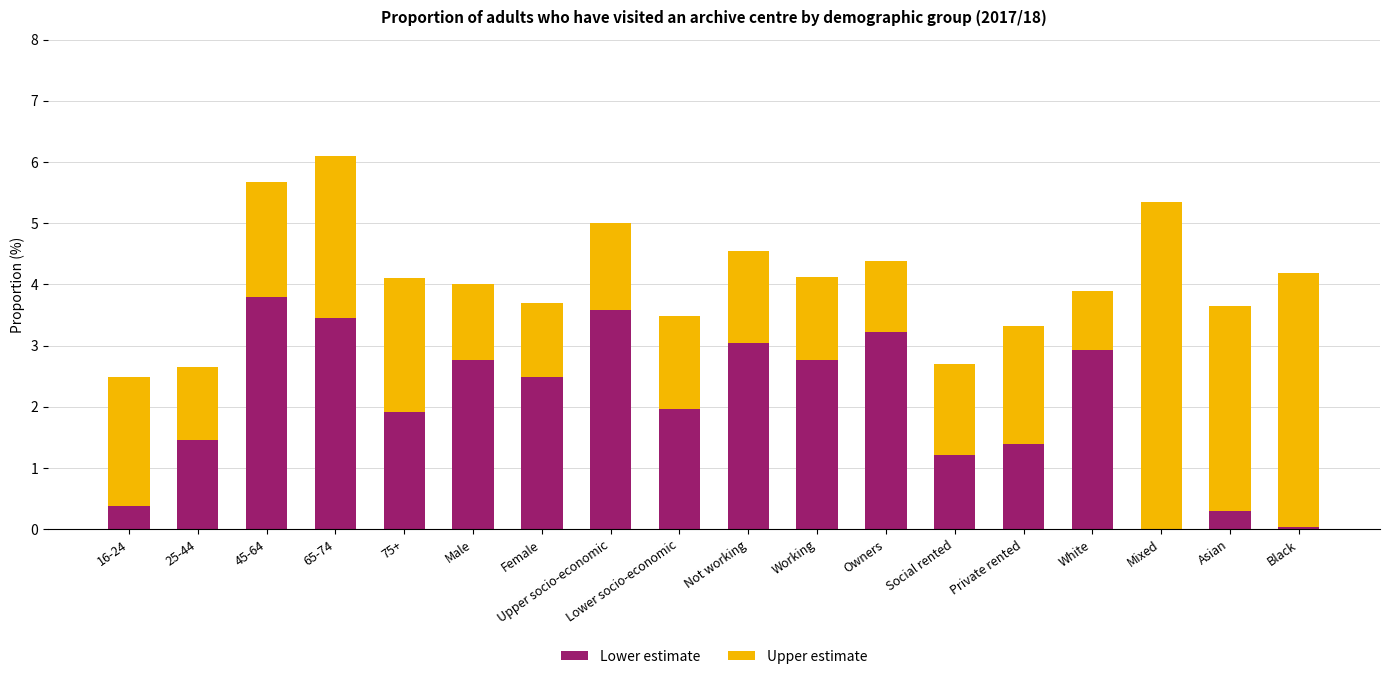

What is the total value across all series at 75+?

4.1